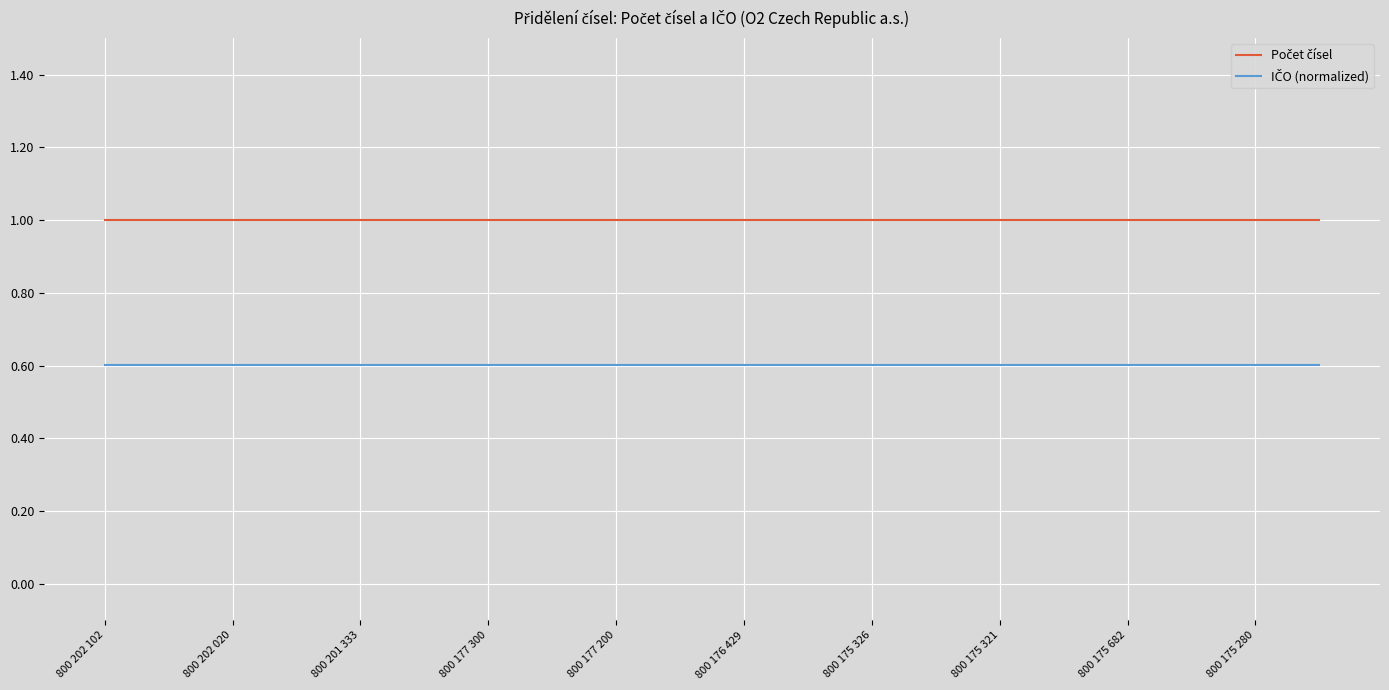

What is the maximum value shown in the chart?

1.0